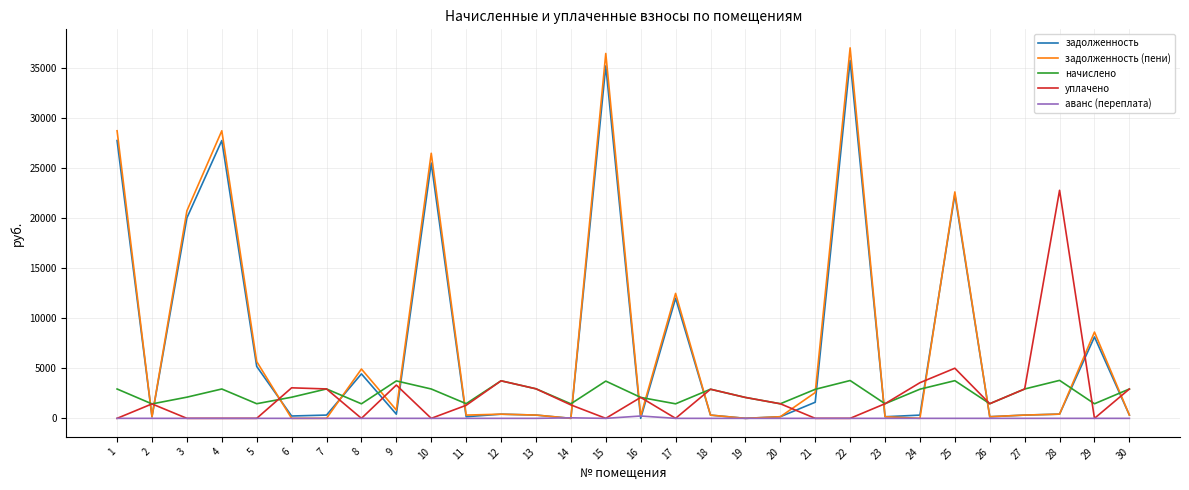

The value of начислено at 15 is 3715.8. True or false?

True